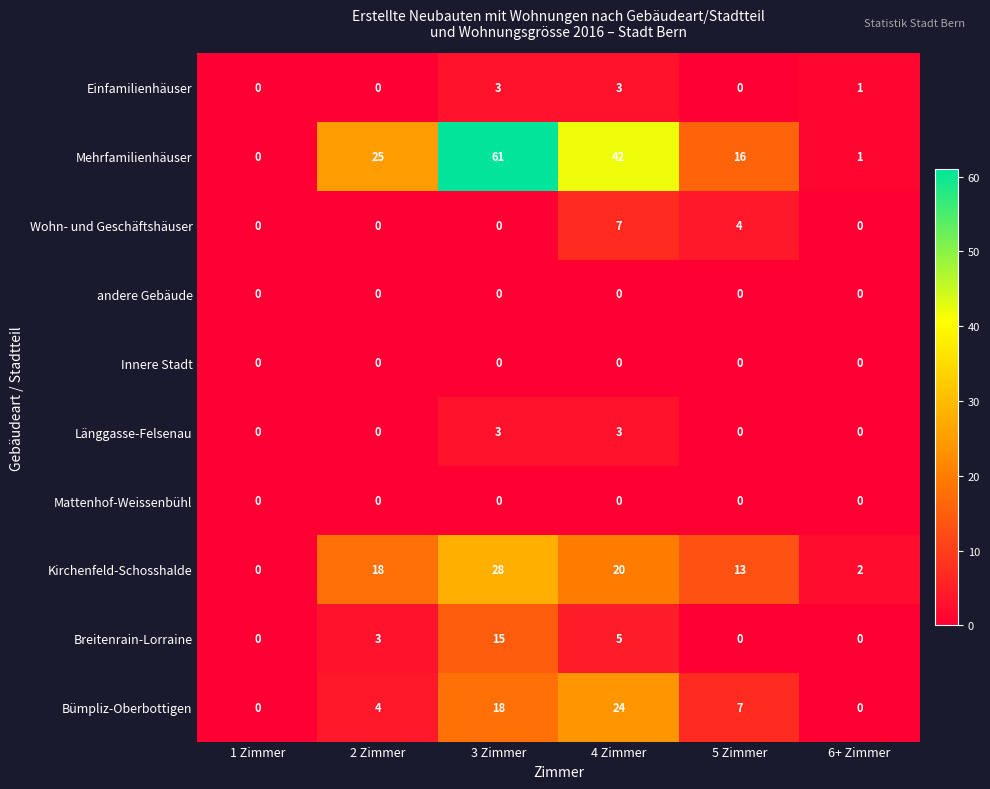

How many values in Einfamilienhäuser are above zero?

3